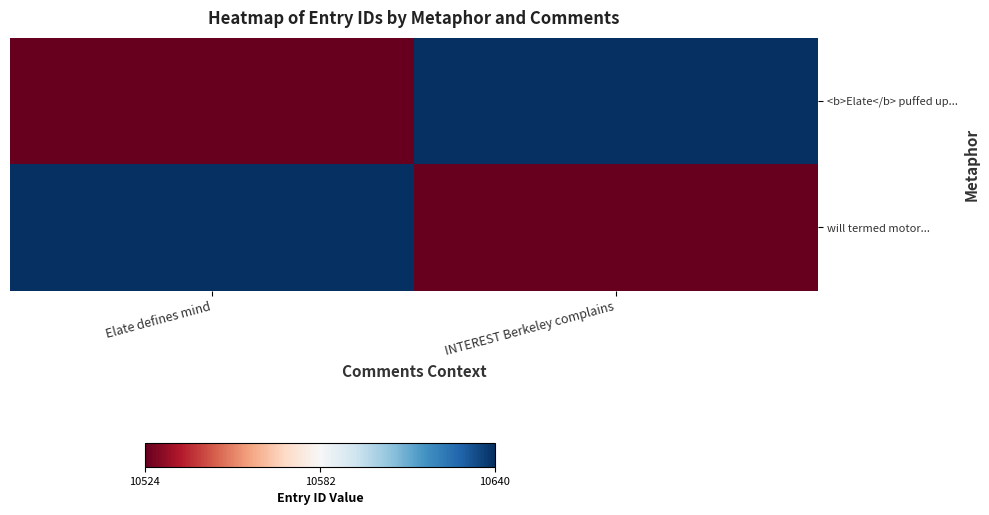

Reading left to right, transcribe all the data shown in this chart.

<b>Elate</b> puffed up...: Elate defines mind=10524	INTEREST Berkeley complains=10640
will termed motor...: Elate defines mind=10640	INTEREST Berkeley complains=10524